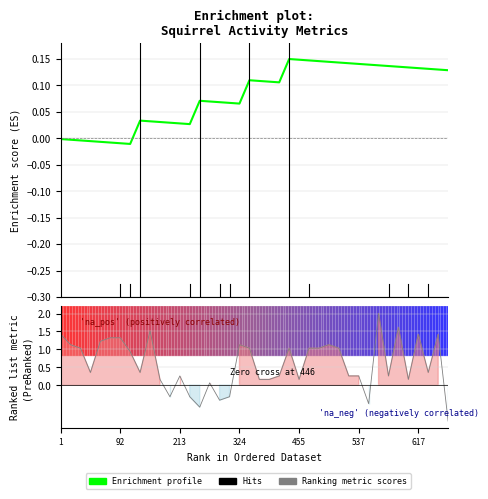

Which series ends up on top after the final intersection of Enrichment profile and Ranking metric scores?

Enrichment profile